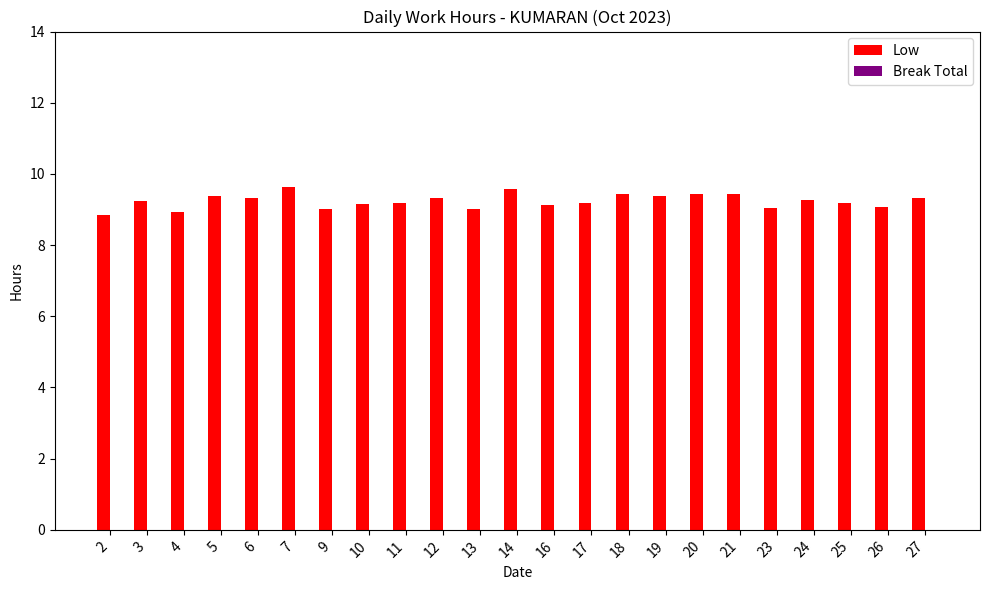

What is the change in value from 4 to 5?

+0.5